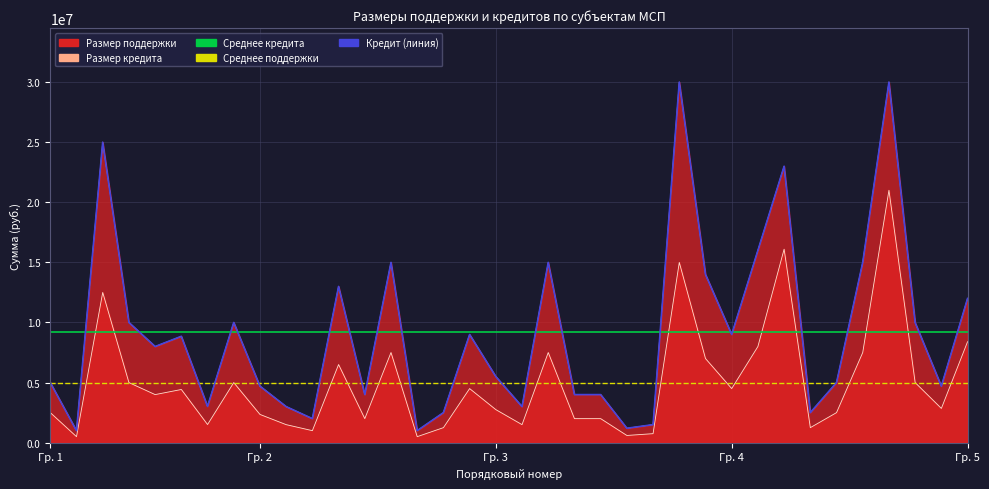

At 29, list the series in order from smallest to largest.

Размер поддержки, Размер кредита